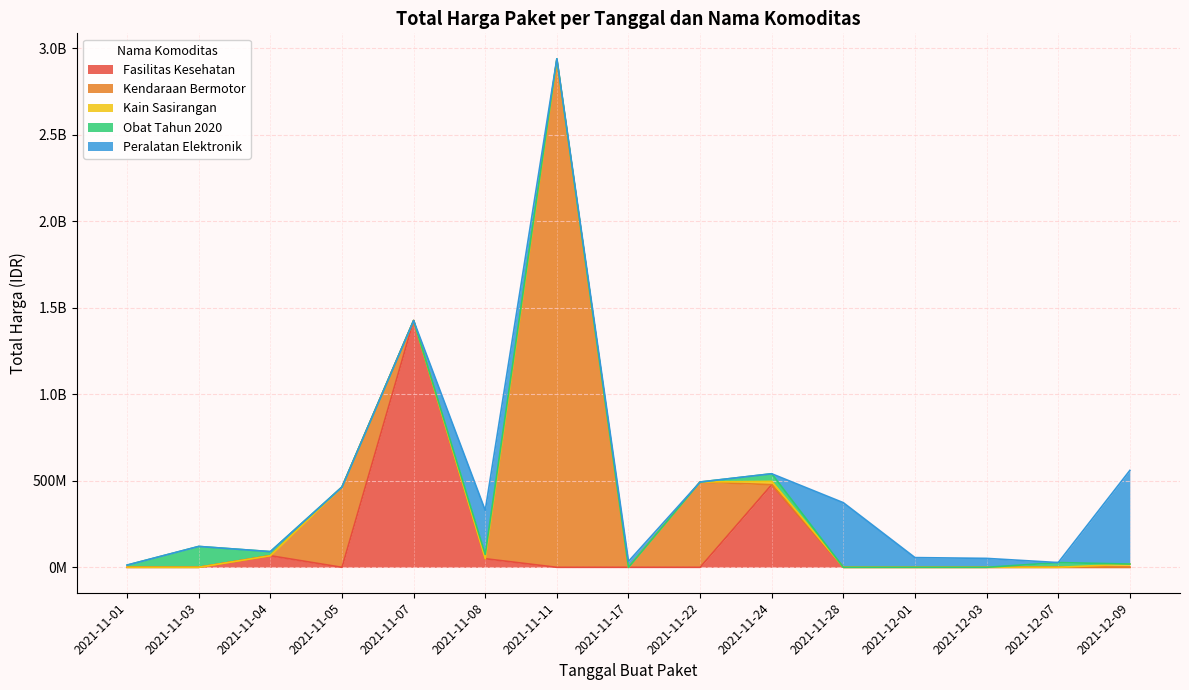

Is it true that the value at 2021-11-04 is 23653000?

True